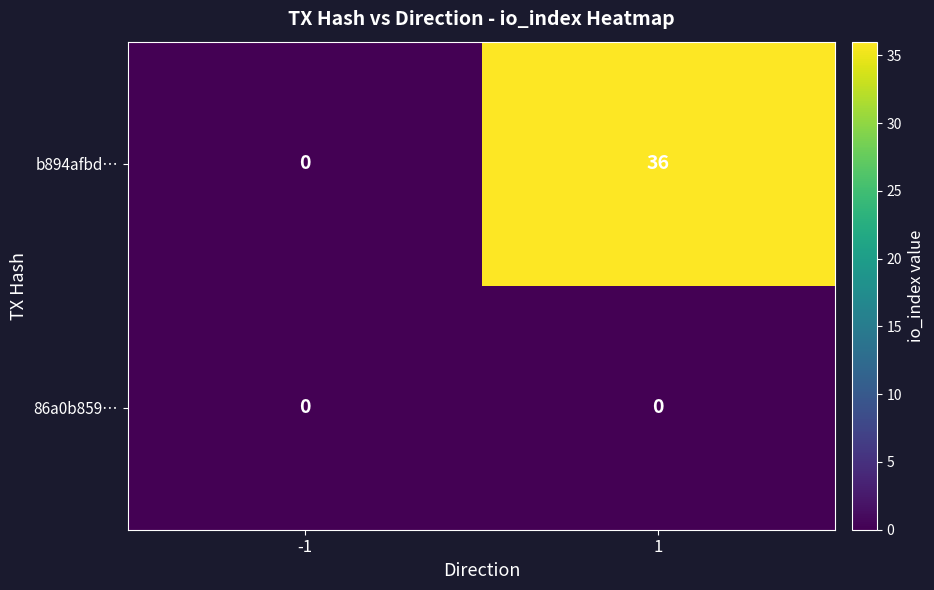

Which series has the widest spread of values?

b894afbd…